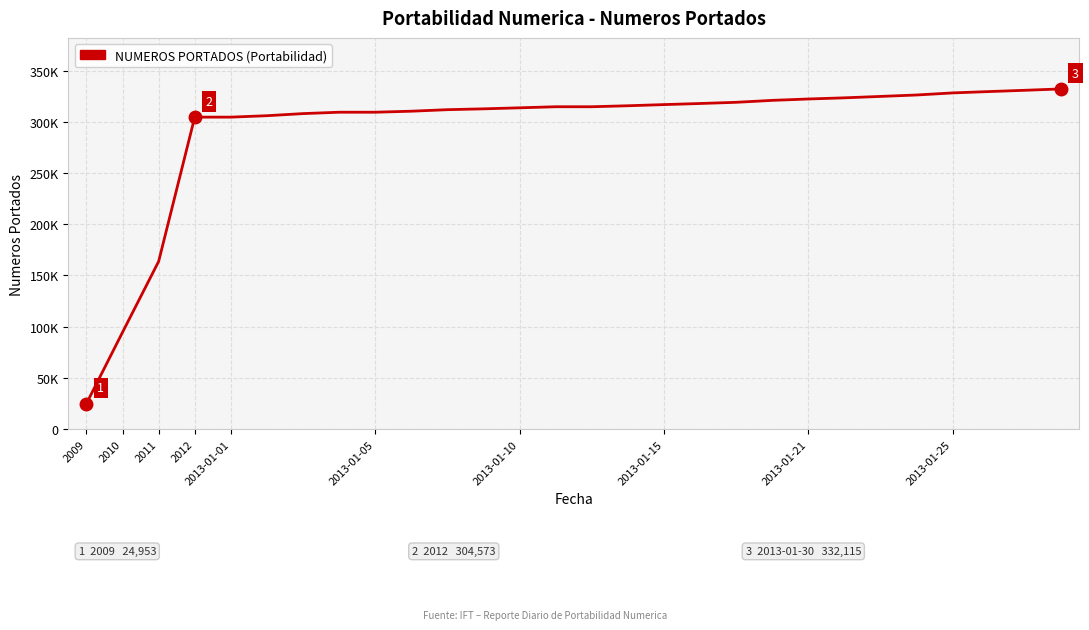

What is the value of the 18th point from the left?

317879